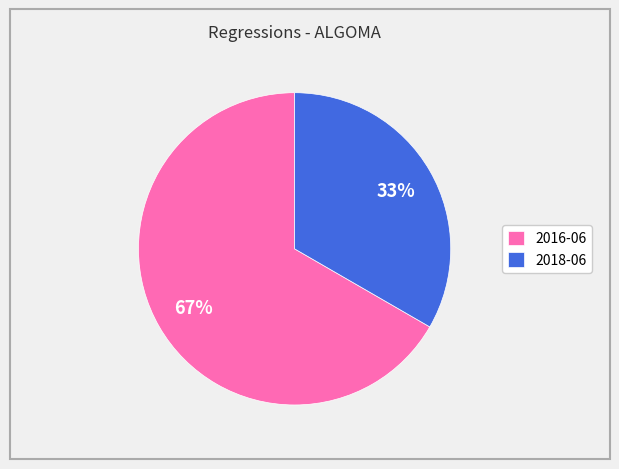

Do 2018-06 and 2016-06 together represent more than half of the pie?

Yes